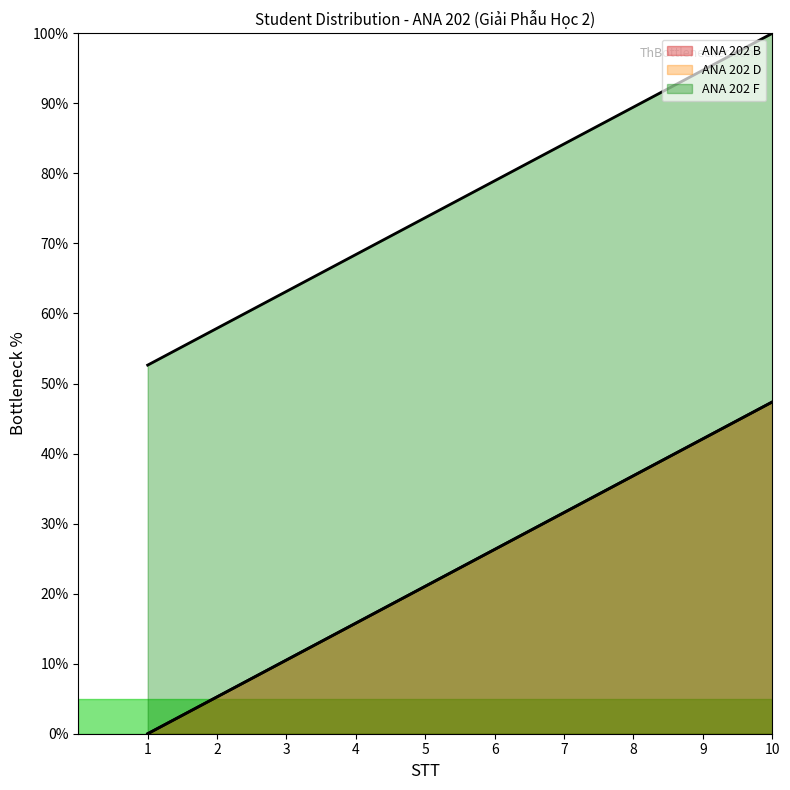

Reading right to left, list all the values displayed in this chart.

ANA 202 B: 10=47.4	9=42.1	8=36.8	7=31.6	6=26.3	5=21.1	4=15.8	3=10.5	2=5.3	1=0.0
ANA 202 D: 10=47.4	9=42.1	8=36.8	7=31.6	6=26.3	5=21.1	4=15.8	3=10.5	2=5.3	1=0.0
ANA 202 F: 10=100.0	9=94.7	8=89.5	7=84.2	6=78.9	5=73.7	4=68.4	3=63.2	2=57.9	1=52.6